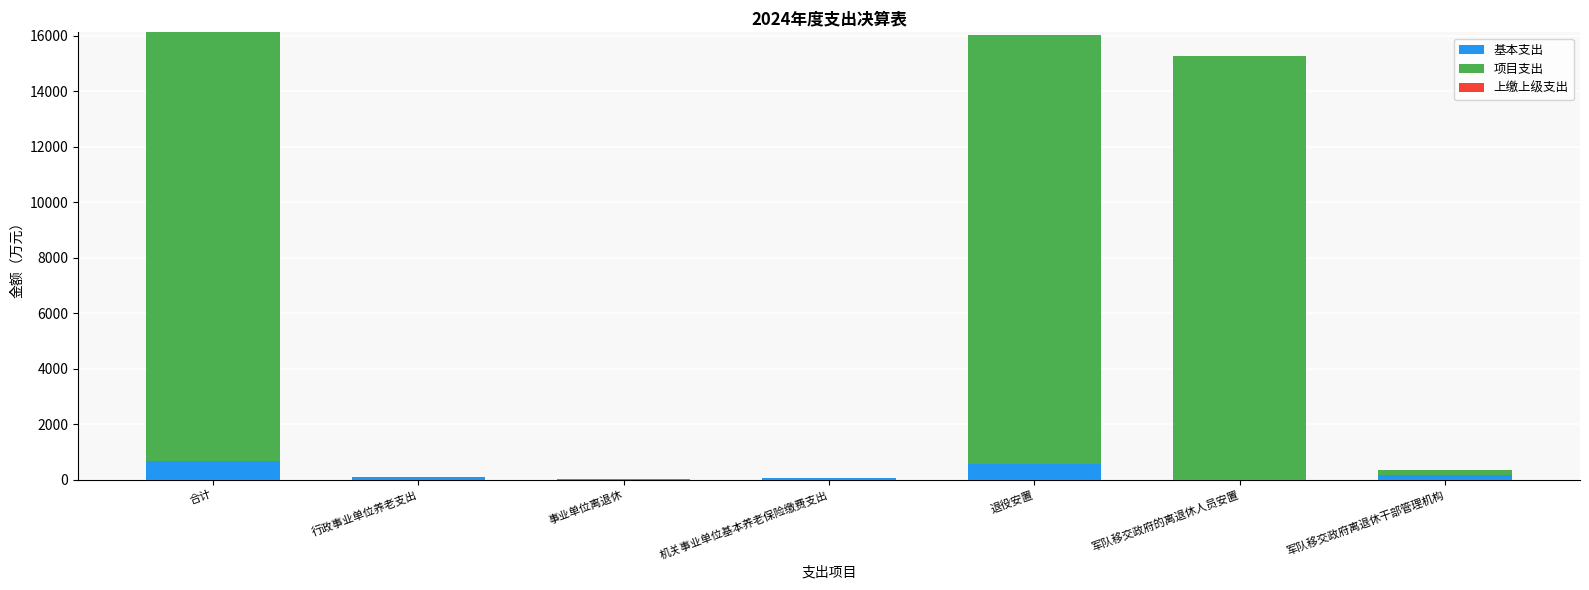

The 基本支出 series shows 61.0 at 机关事业单位基本养老保险缴费支出. True or false?

True